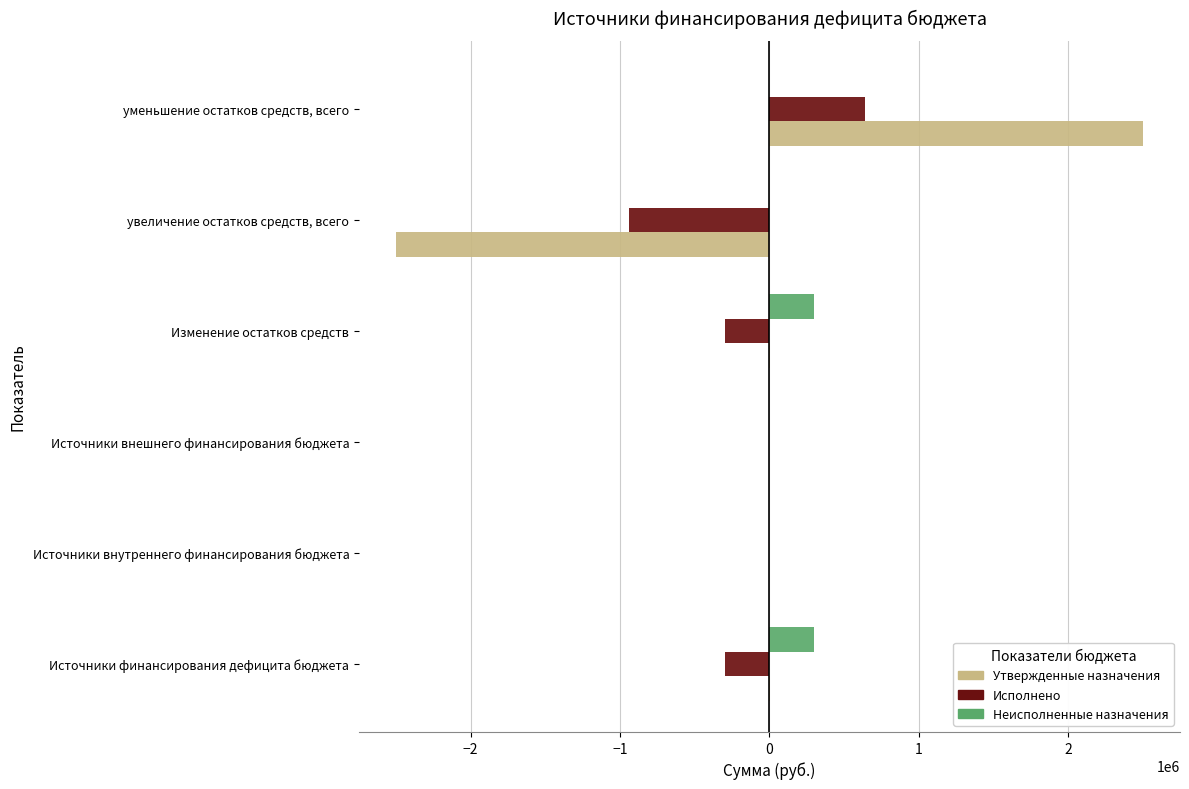

Is the value of Утвержденные назначения at уменьшение остатков средств, всего greater than the value of Исполнено at уменьшение остатков средств, всего?

Yes